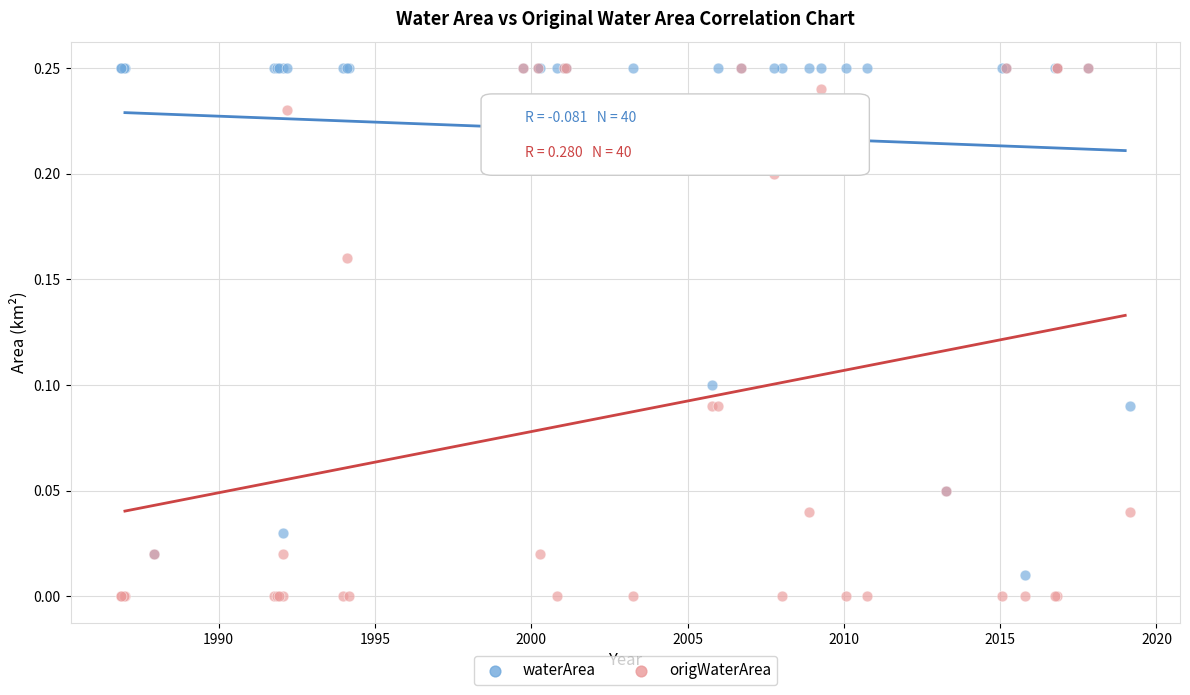

Which series has the largest Y range (max minus min)?

origWaterArea